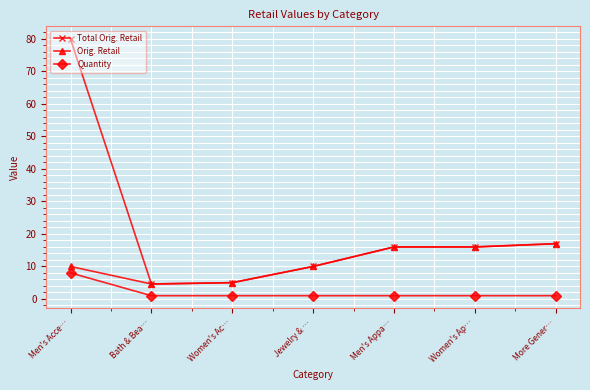

Reading left to right, list all the values displayed in this chart.

Total Orig. Retail: Men's Acce…=79.9	Bath & Bea…=4.6	Women's Ac…=5.0	Jewelry & …=10.0	Men's Appa…=16.0	Women's Ap…=16.0	More Gener…=17.0
Orig. Retail: Men's Acce…=10.0	Bath & Bea…=4.6	Women's Ac…=5.0	Jewelry & …=10.0	Men's Appa…=16.0	Women's Ap…=16.0	More Gener…=17.0
Quantity: Men's Acce…=8.0	Bath & Bea…=1.0	Women's Ac…=1.0	Jewelry & …=1.0	Men's Appa…=1.0	Women's Ap…=1.0	More Gener…=1.0